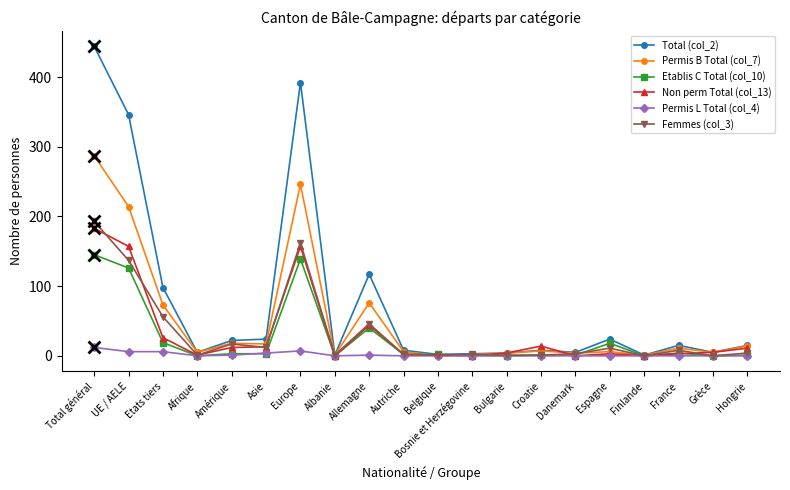

At which label is Femmes (col_3) closest to 96?

Etats tiers